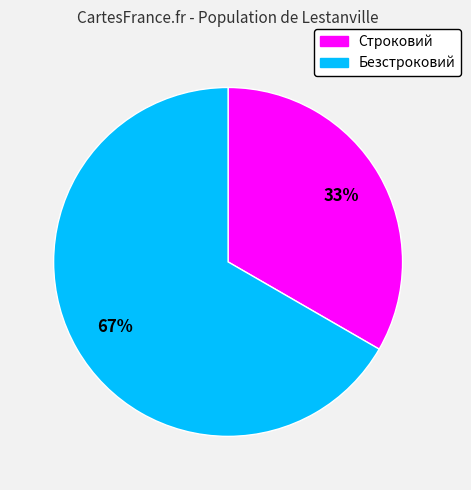

Is there a majority slice in this chart?

Yes